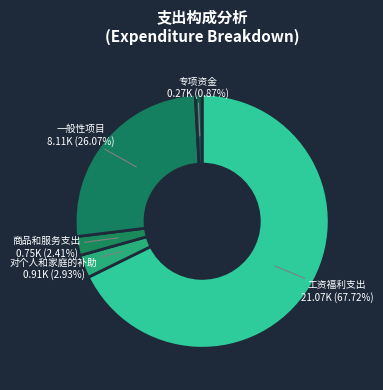

Which slice is the largest?

工资福利支出